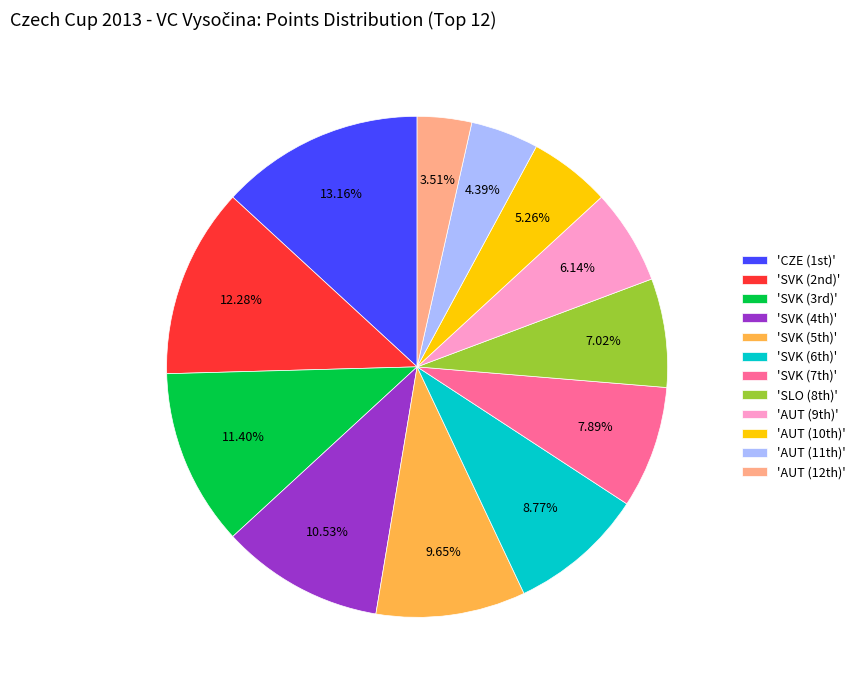

Rank the categories by value from highest to lowest.

'CZE (1st)', 'SVK (2nd)', 'SVK (3rd)', 'SVK (4th)', 'SVK (5th)', 'SVK (6th)', 'SVK (7th)', 'SLO (8th)', 'AUT (9th)', 'AUT (10th)', 'AUT (11th)', 'AUT (12th)'